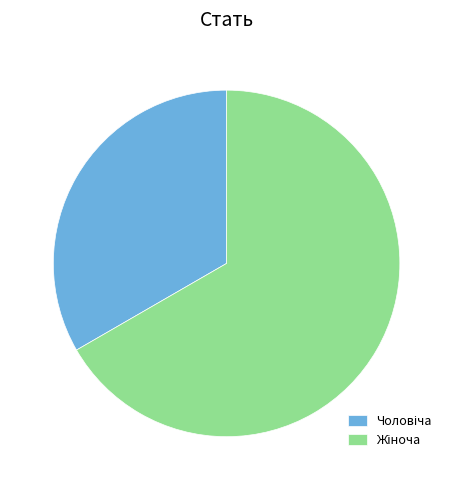

Is there any slice that represents more than half of the pie?

Yes